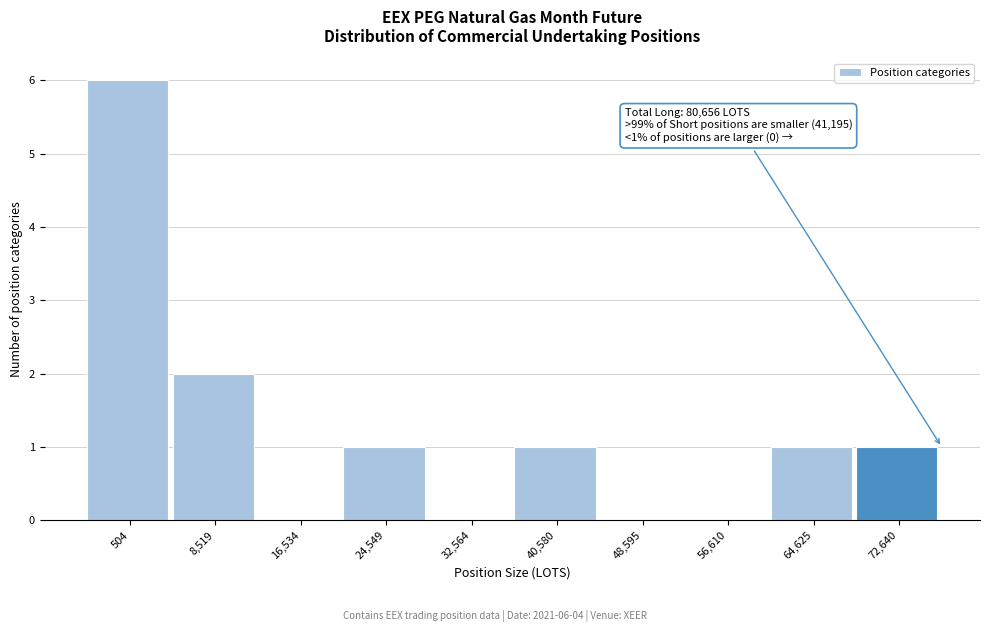

Reading left to right, transcribe all the data shown in this chart.

504=6	8,519=2	16,534=0	24,549=1	32,564=0	40,580=1	48,595=0	56,610=0	64,625=1	72,640=1